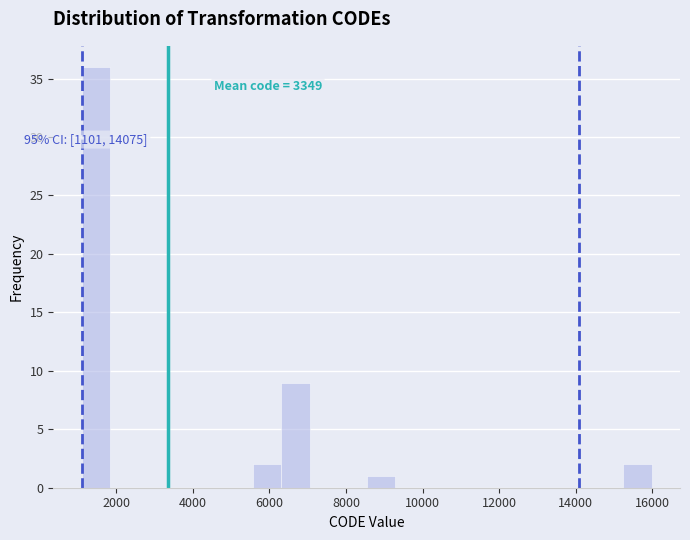

Around what value on the x-axis is the tallest bar? Give the approximate position of its centre, as read against the axis.

1400